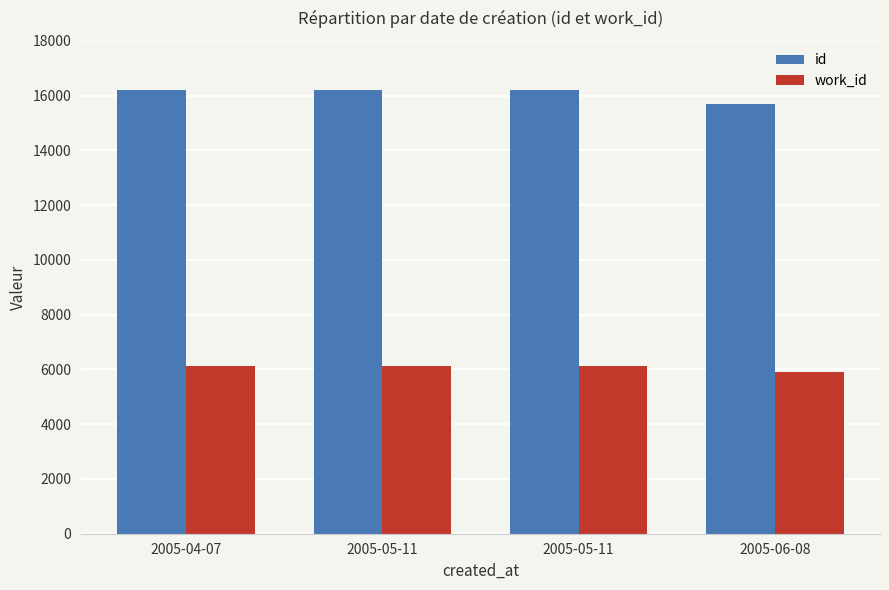

What is the highest value of the work_id series?

6135